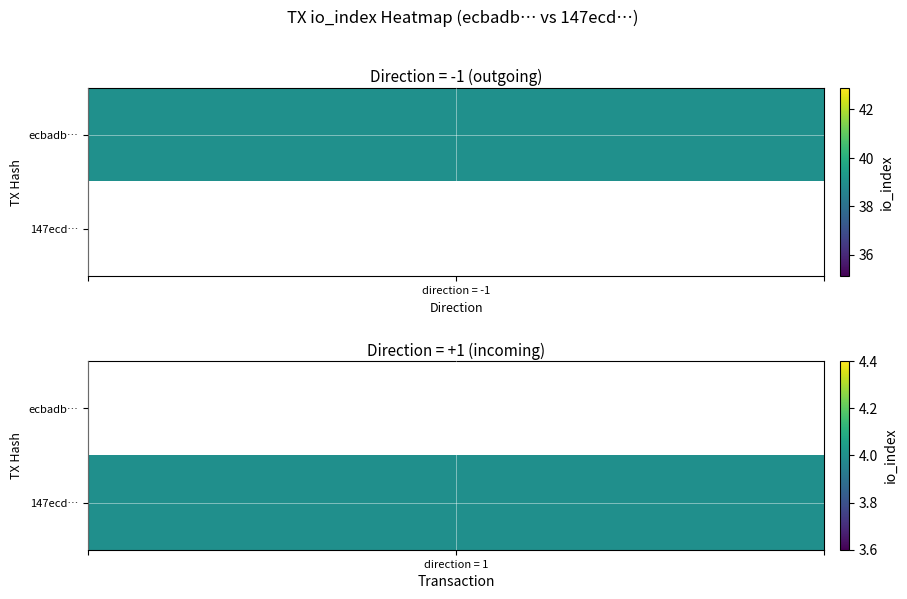

Which series has the largest total across all categories?

ecbadb010c4be40194ed93328e279b36da49ebc